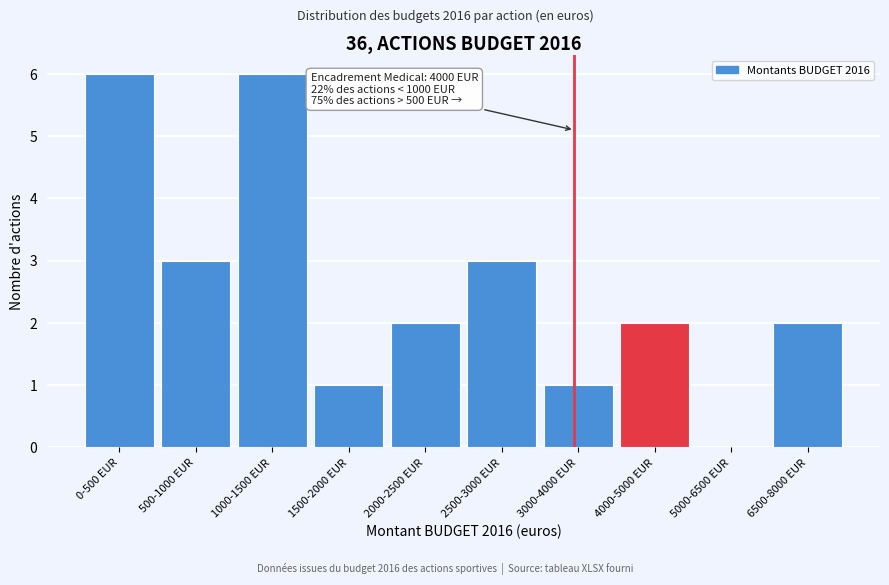

Reading left to right, extract all data points from this chart.

0-500 EUR=6	500-1000 EUR=3	1000-1500 EUR=6	1500-2000 EUR=1	2000-2500 EUR=2	2500-3000 EUR=3	3000-4000 EUR=1	4000-5000 EUR=2	5000-6500 EUR=0	6500-8000 EUR=2